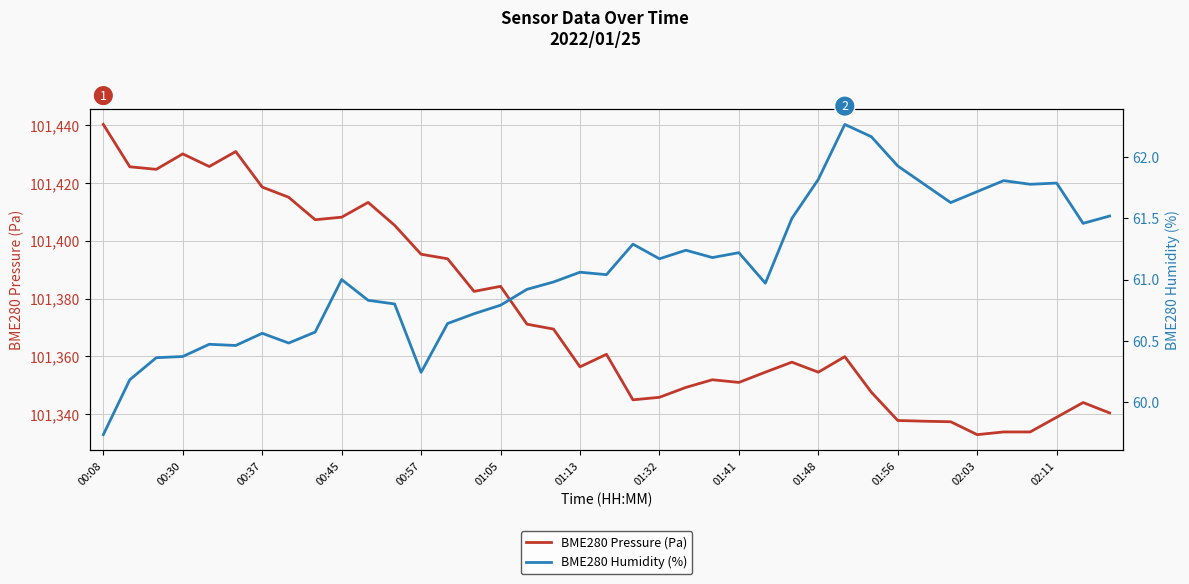

What is the maximum value for BME280 Humidity (%)?

62.3